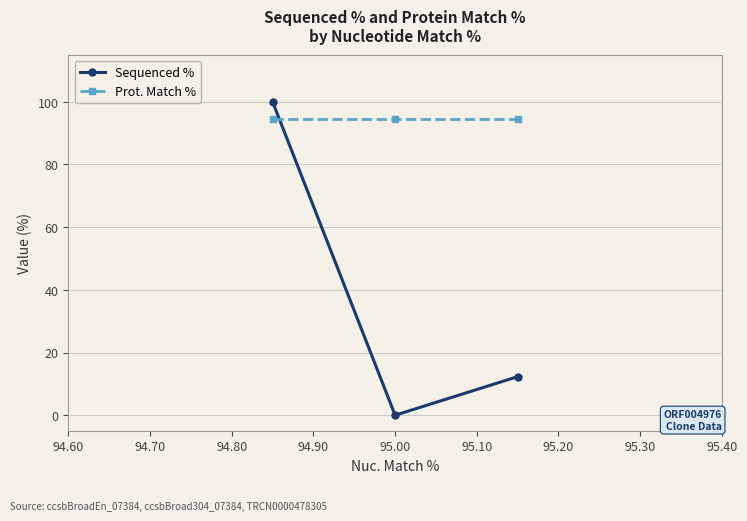

Reading left to right, list all the values displayed in this chart.

Sequenced %: 100.0	0.0	12.3
Prot. Match %: 94.6	94.6	94.6